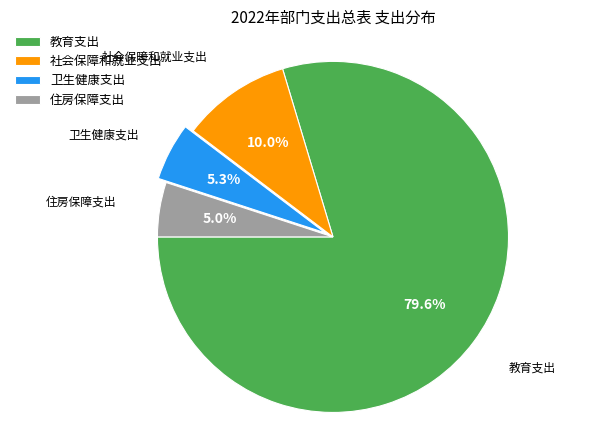

How many slices are in this pie chart?

4